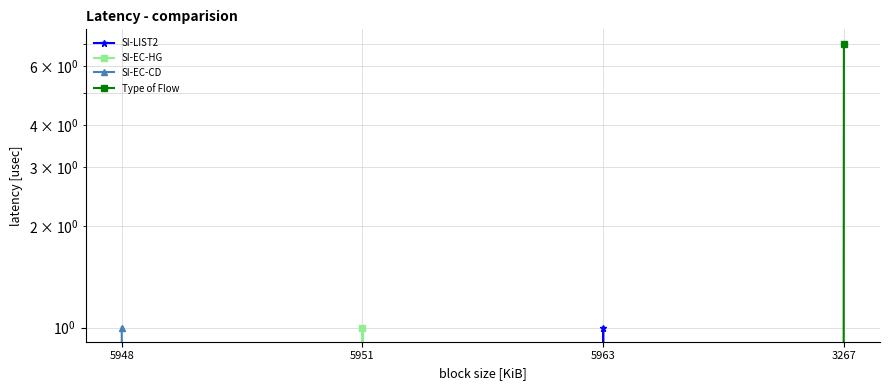

True or false: SI-LIST2 and SI-EC-CD intersect in this chart.

False